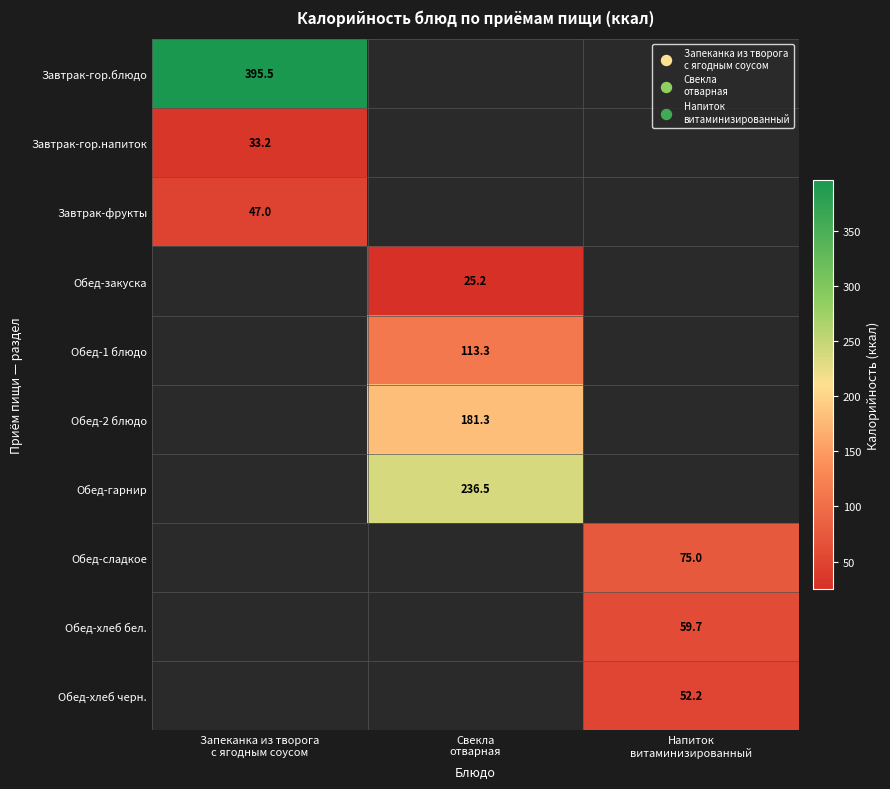

Rank the categories by Обед-гарнир value from lowest to highest.

Запеканка из творога с ягодным соусом, Свекла отварная, Напиток витаминизированный